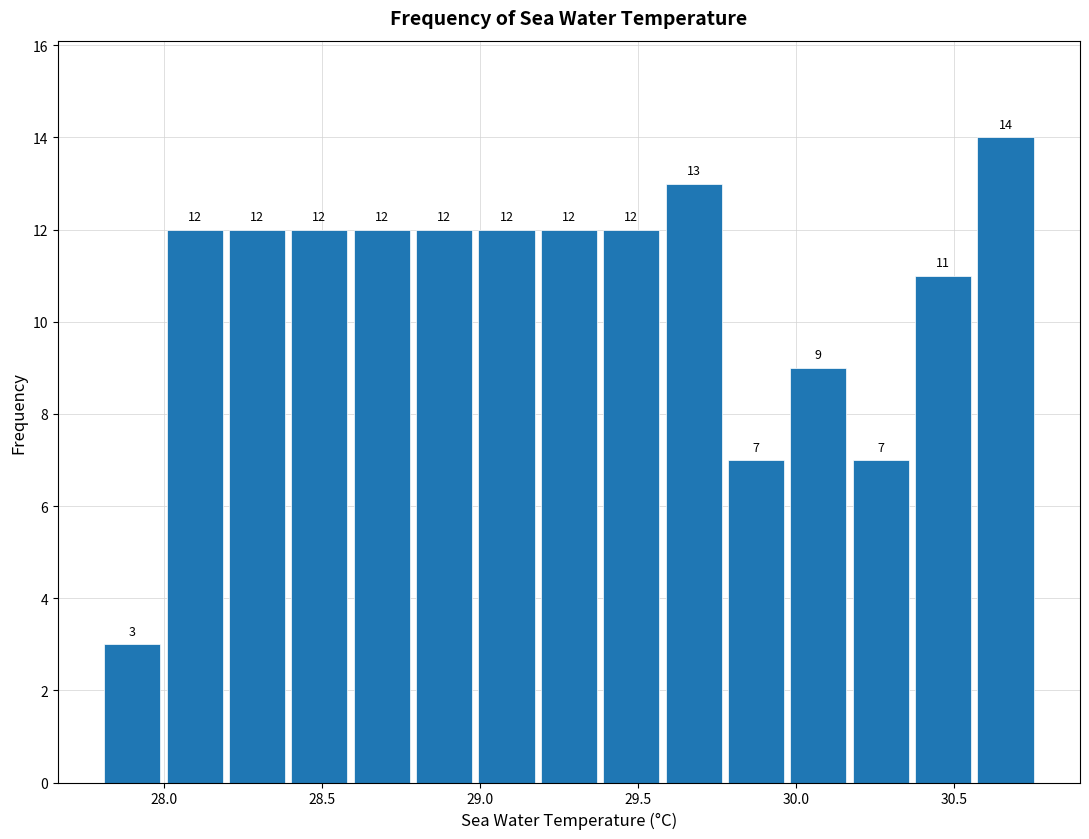

Read against the x-axis, roughly where is the centre of the tallest bar?

30.65